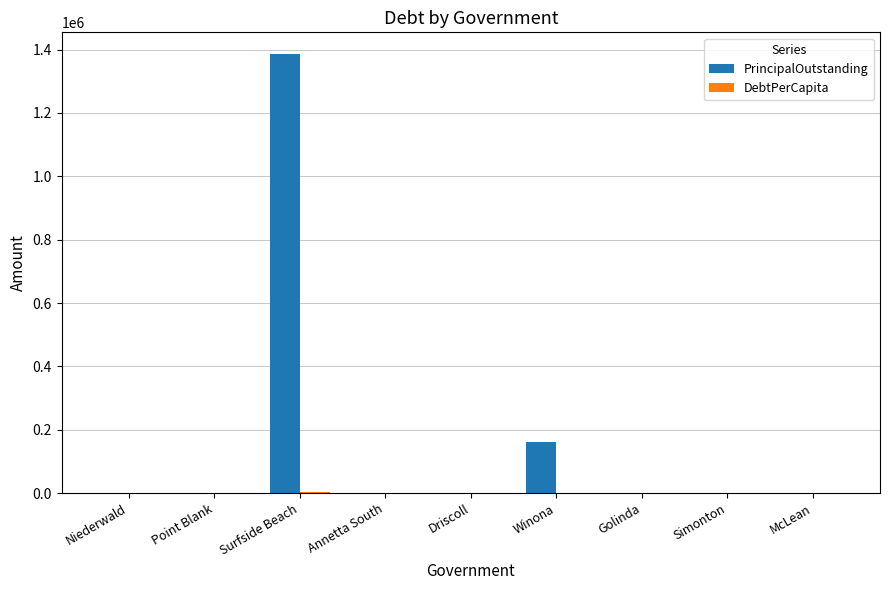

Which series changed the most between Surfside Beach and Driscoll?

PrincipalOutstanding